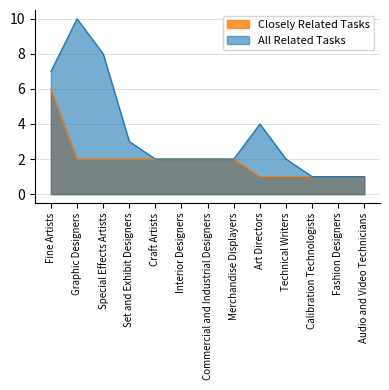

Reading right to left, list all the values displayed in this chart.

Closely Related Tasks: 1	1	1	1	1	2	2	2	2	2	2	2	6
All Related Tasks: 1	1	1	2	4	2	2	2	2	3	8	10	7